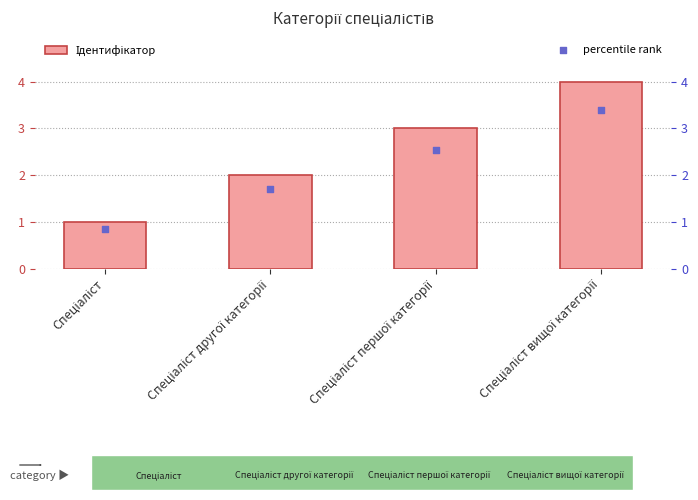

Which series contains the lowest Y value?

percentile rank